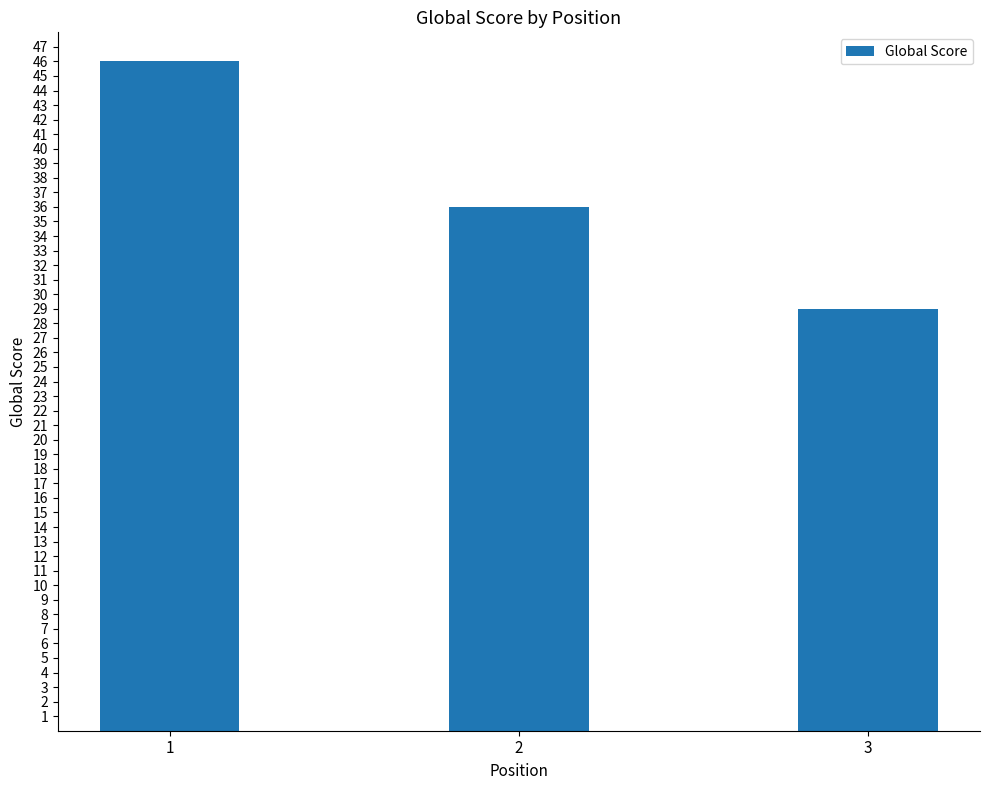

What is the difference between the second highest and minimum values?

7